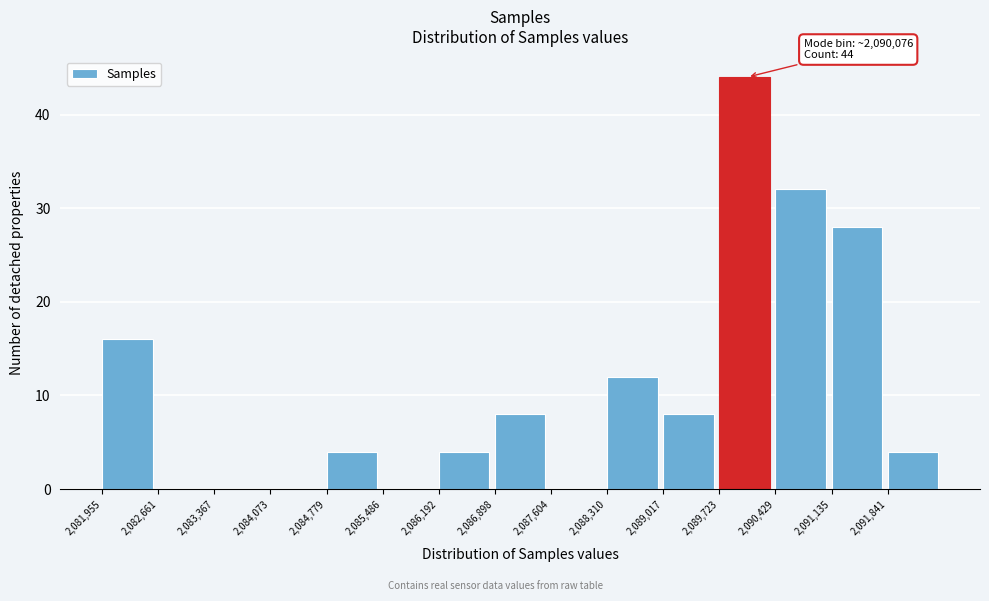

Which range on the x-axis has the tallest bar?

2089700 to 2090400